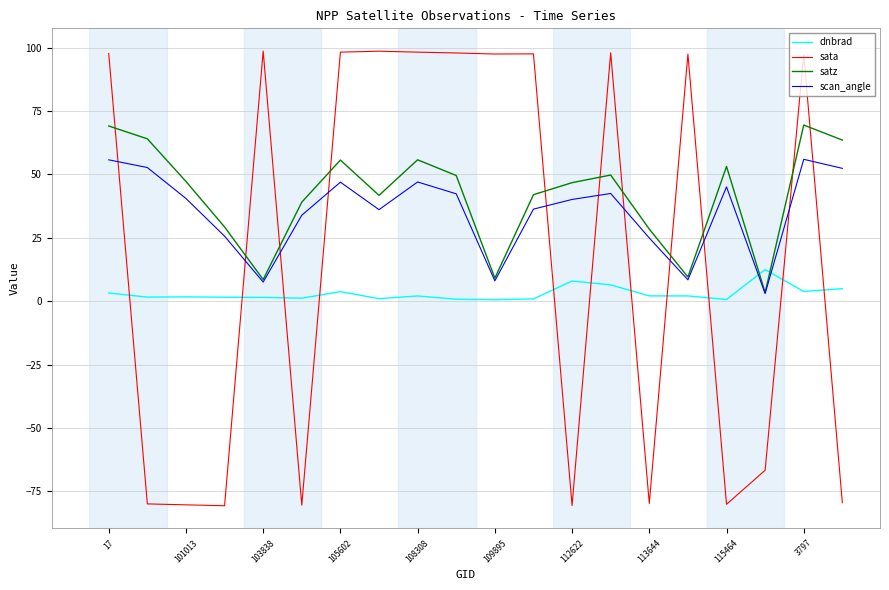

List the series in order of their overall mean, highest first.

satz, scan_angle, sata, dnbrad